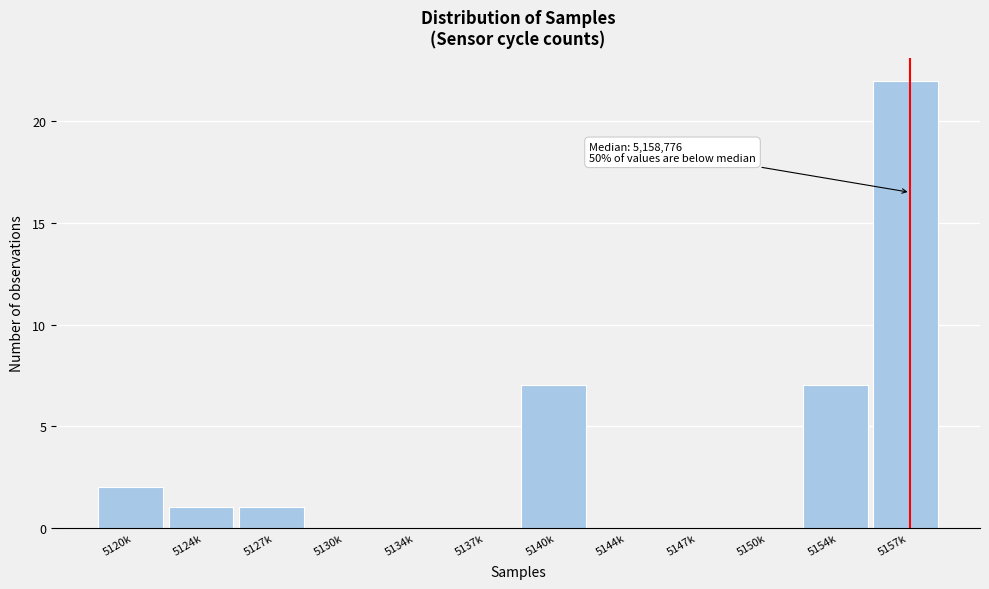

Reading left to right, list all the values displayed in this chart.

5120k=2	5124k=1	5127k=1	5130k=0	5134k=0	5137k=0	5140k=7	5144k=0	5147k=0	5150k=0	5154k=7	5157k=22